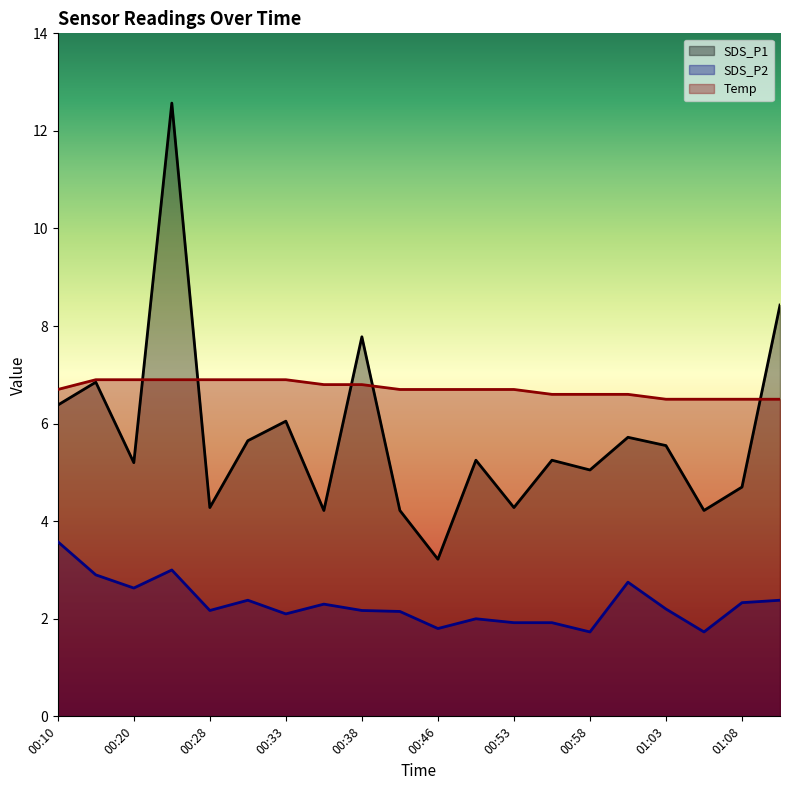

What is the value of the SDS_P2 point at the 14th from the left?

1.9